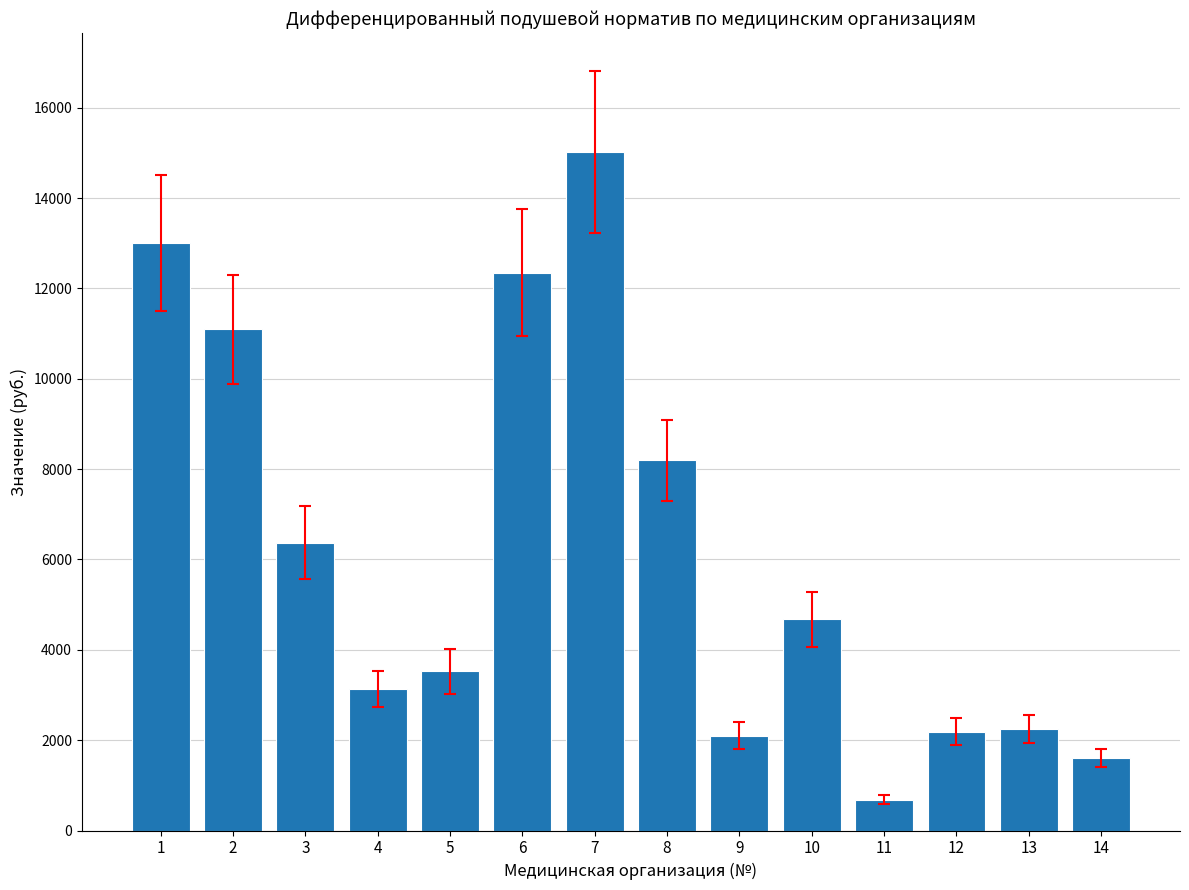

Are the bars horizontal?

No